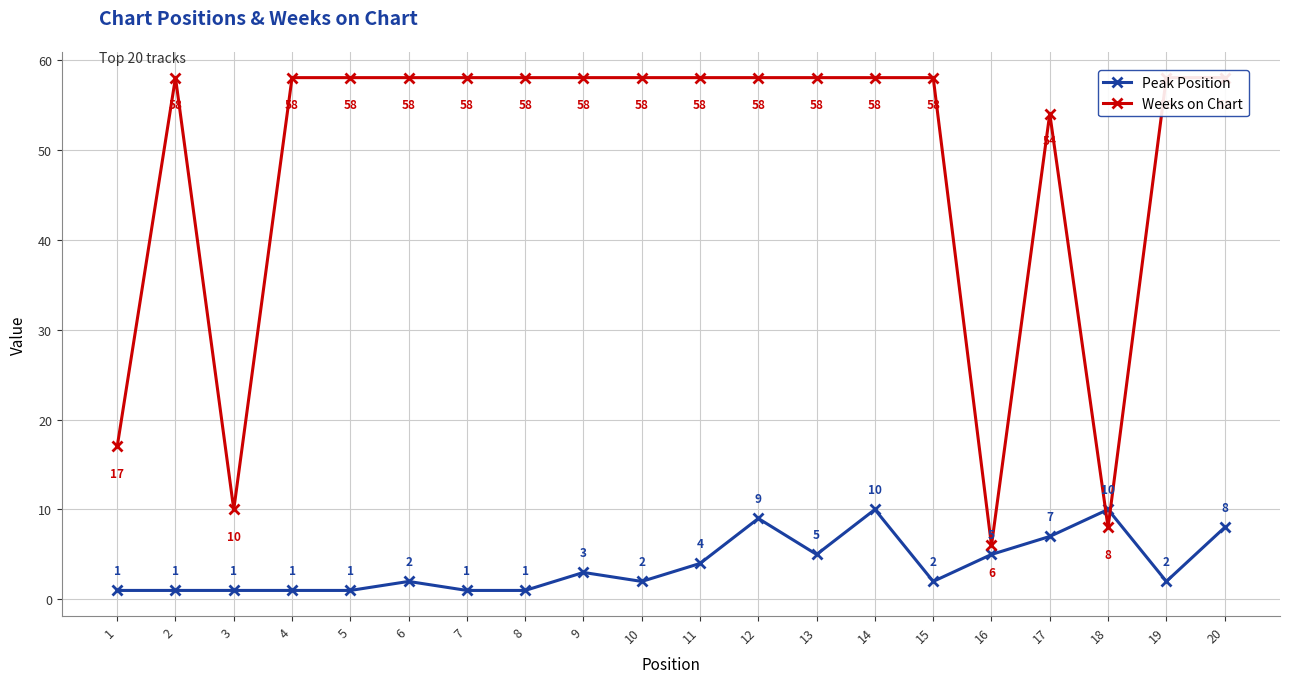

How many times do Weeks on Chart and Peak Position cross each other?

2